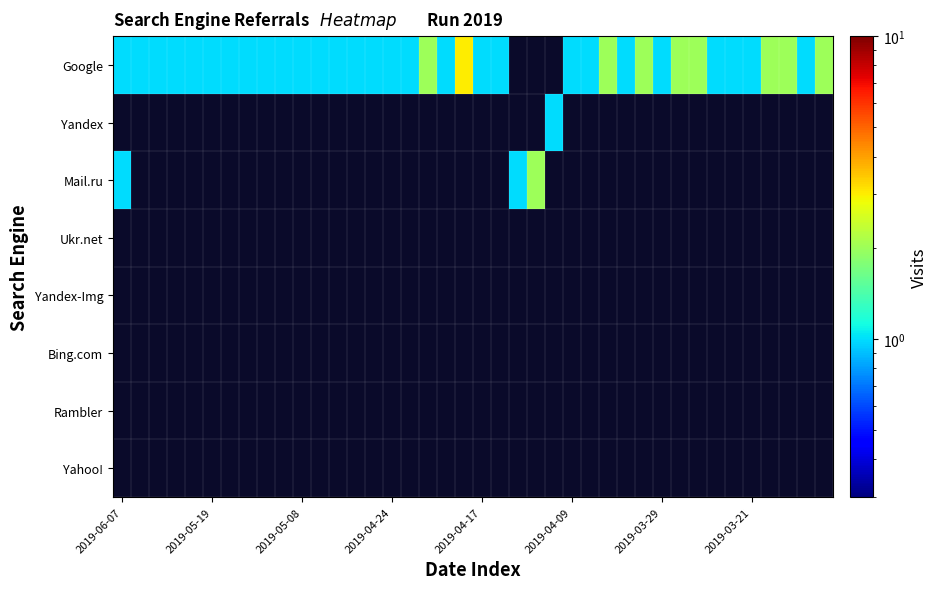

Which category has the highest value across all series?

19